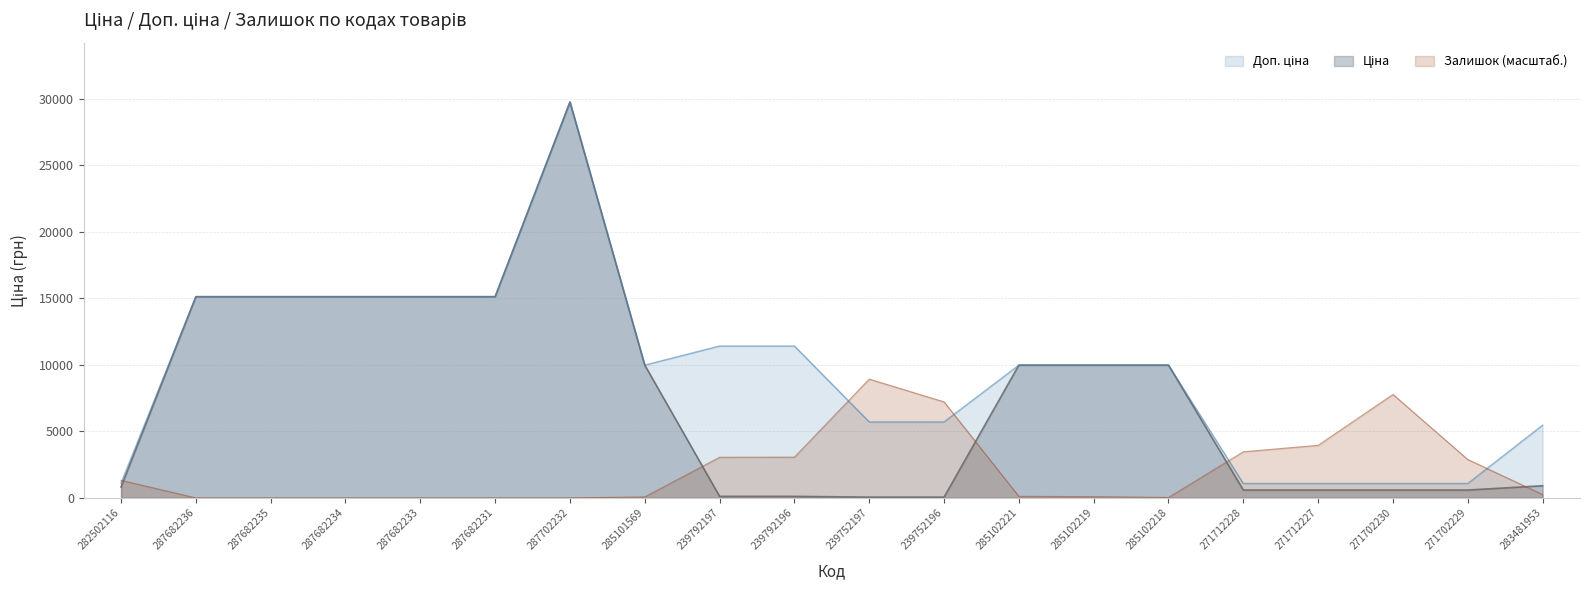

Is the value of Залишок at 285101569 greater than the value of Доп. ціна at 239752197?

No